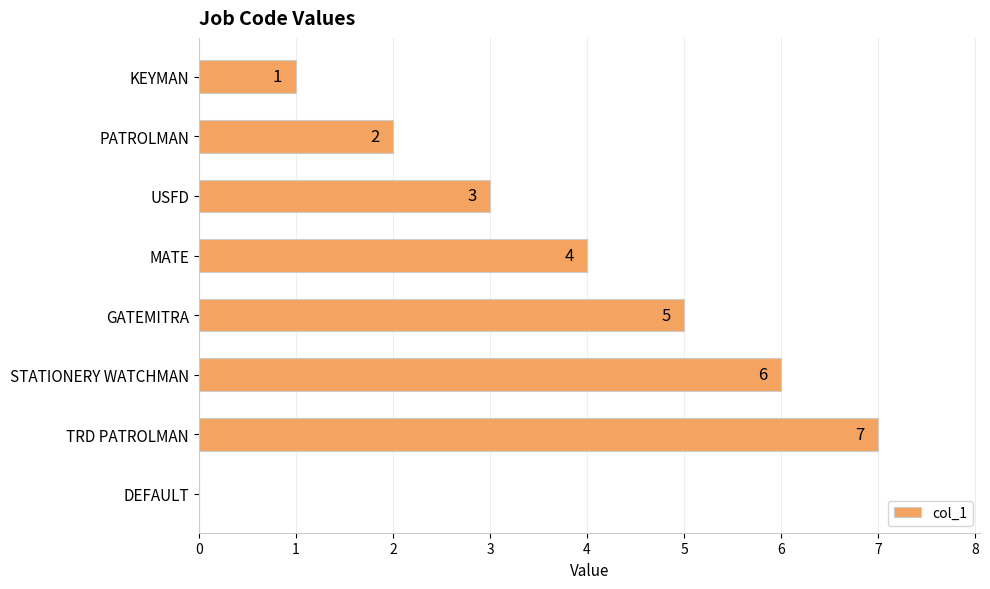

Between PATROLMAN and TRD PATROLMAN, which is larger?

TRD PATROLMAN